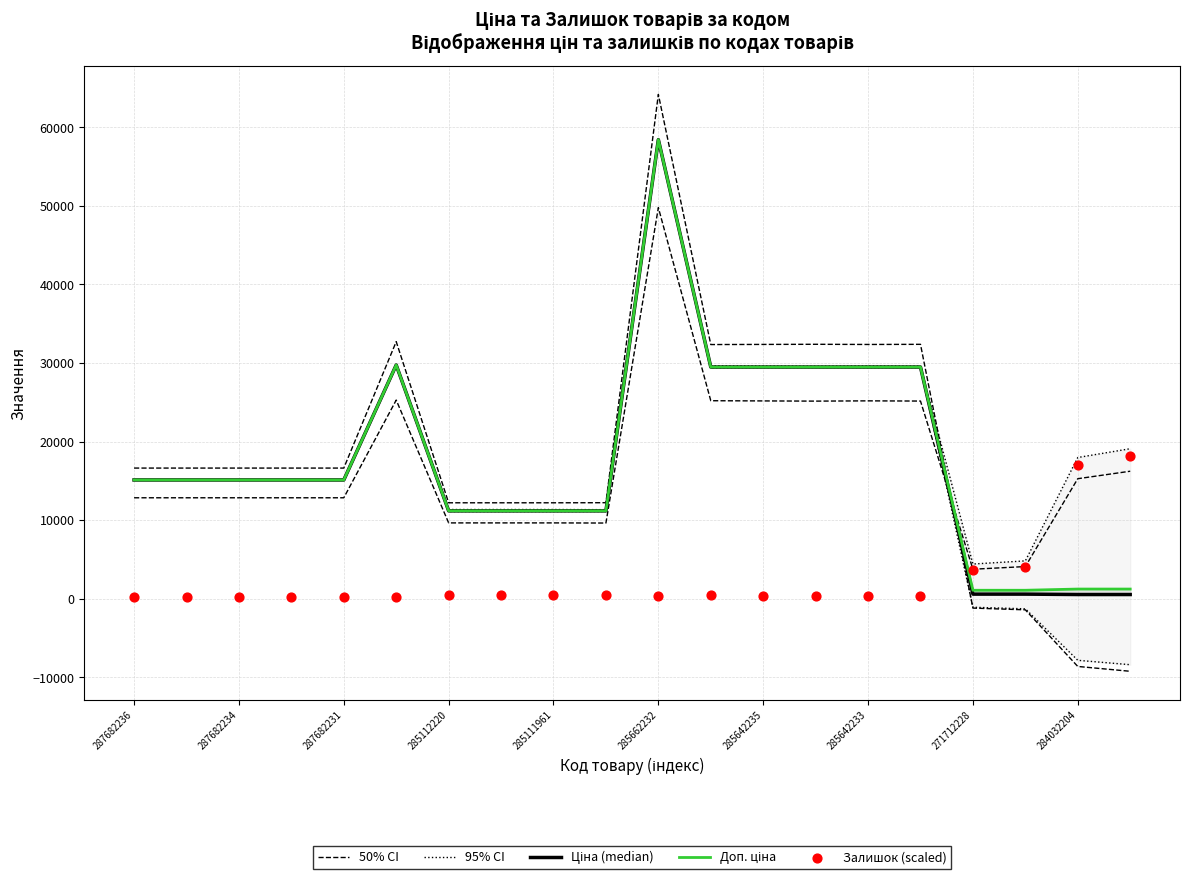

Which series has the largest total across all categories?

95% CI